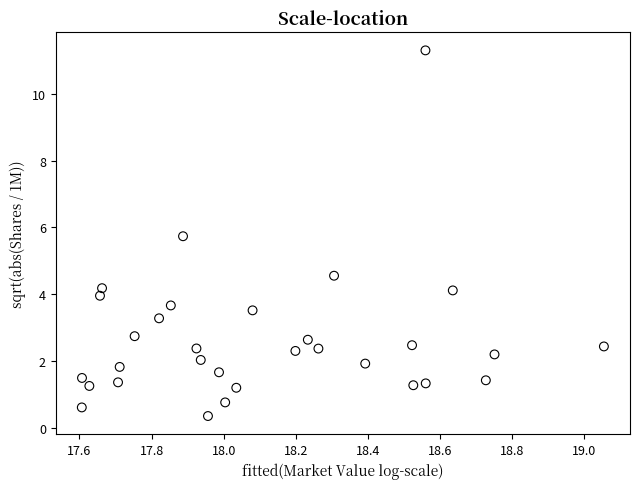

What Y value in the scatter plot is closest to 5?

4.6